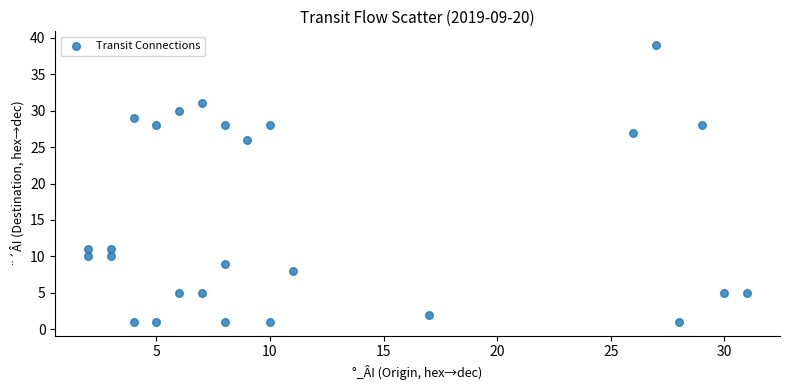

What Y value in the scatter plot is closest to 20?

26